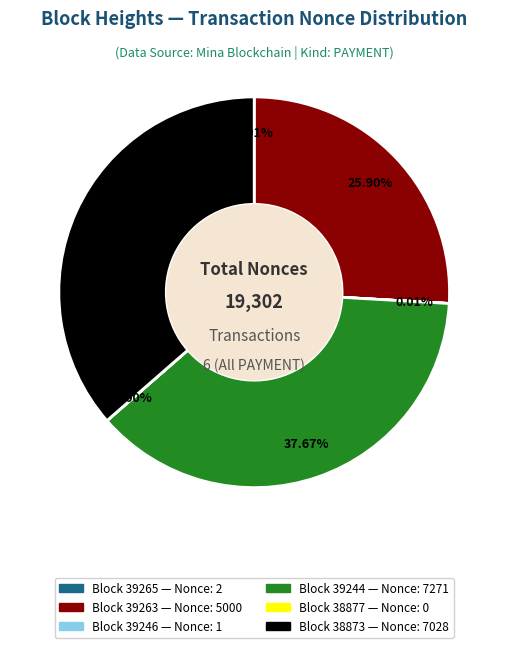

To the nearest percent, what is the difference between the largest and smallest slice percentages?

38%